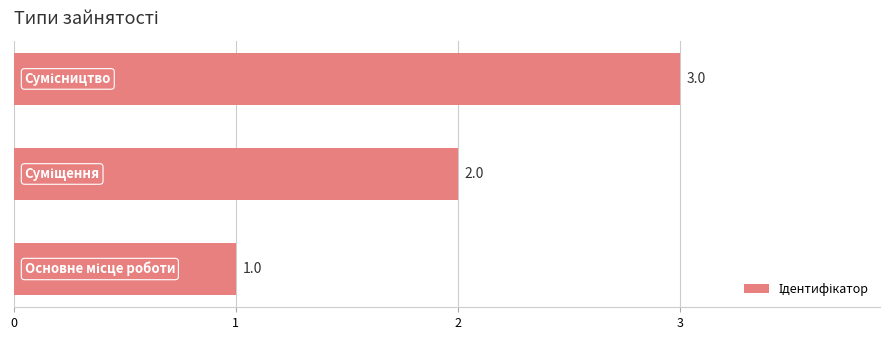

What is the maximum value shown in the chart?

3